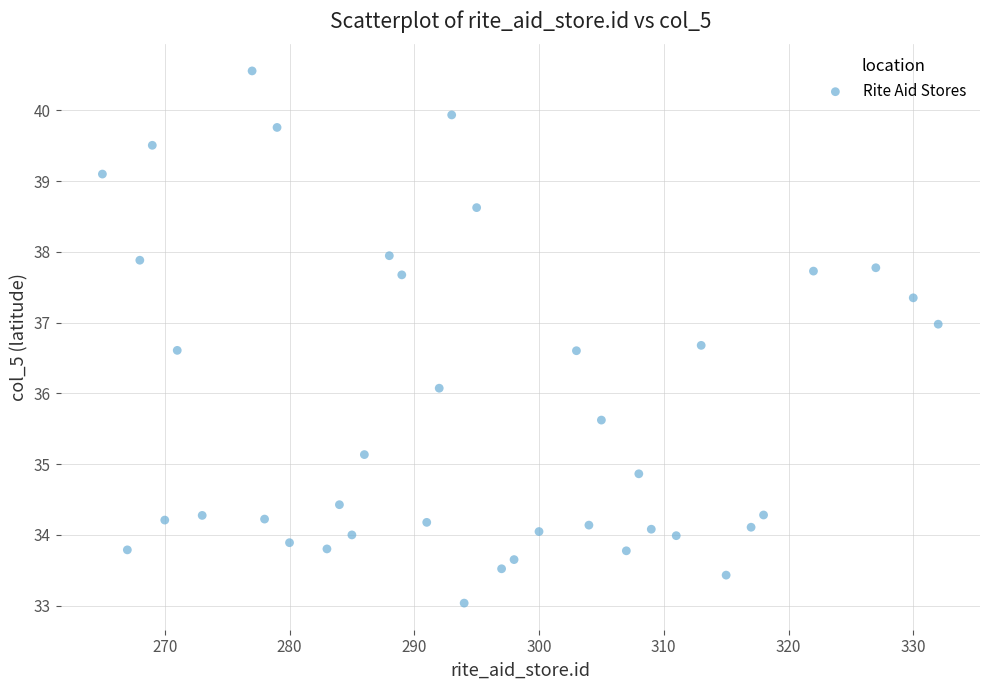

What is the range of X values (max minus min)?

67.0